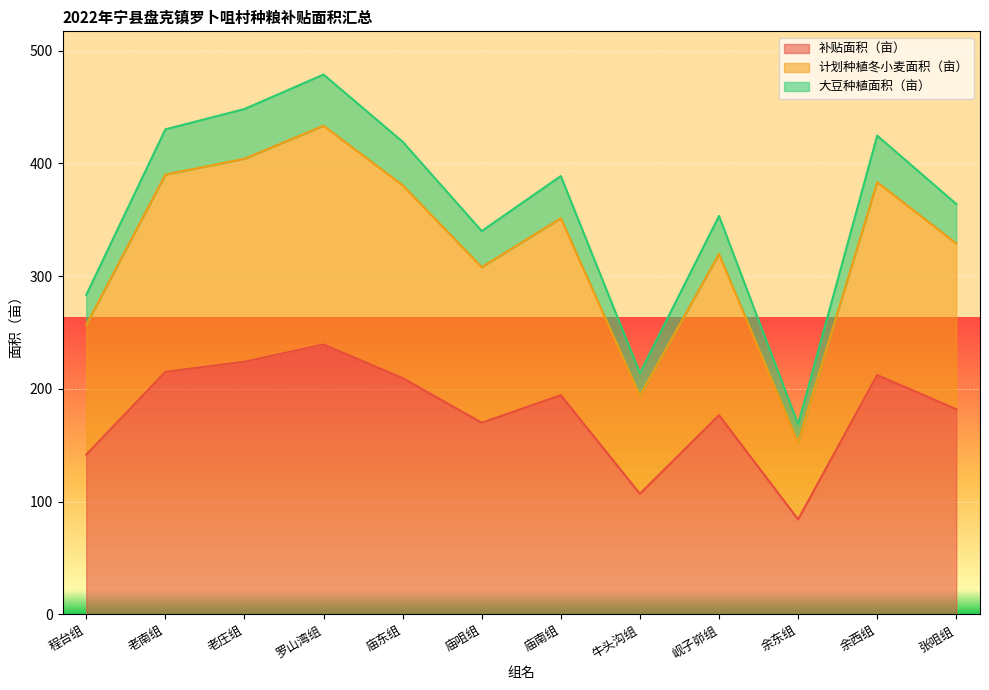

What is the difference between the 补贴面积（亩） values at 庙咀组 and 老庄组?

54.1